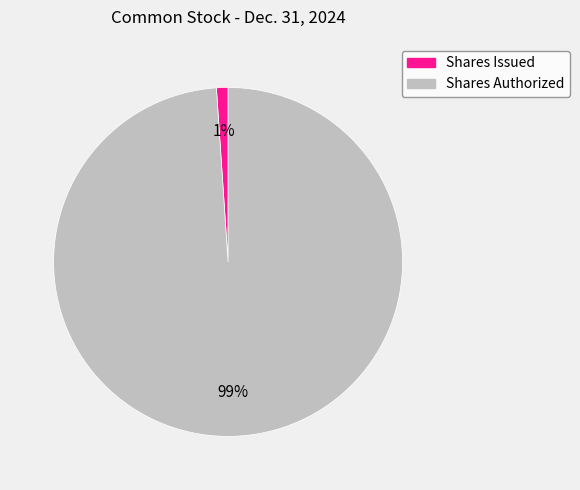

How many slices are in this pie chart?

2